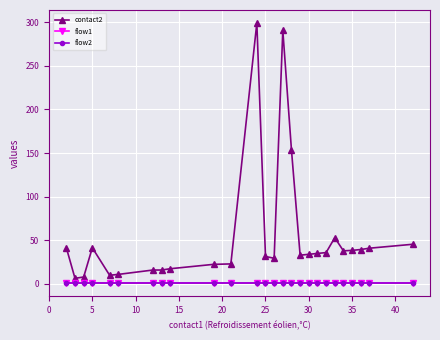

Which series has the widest spread of values?

contact2